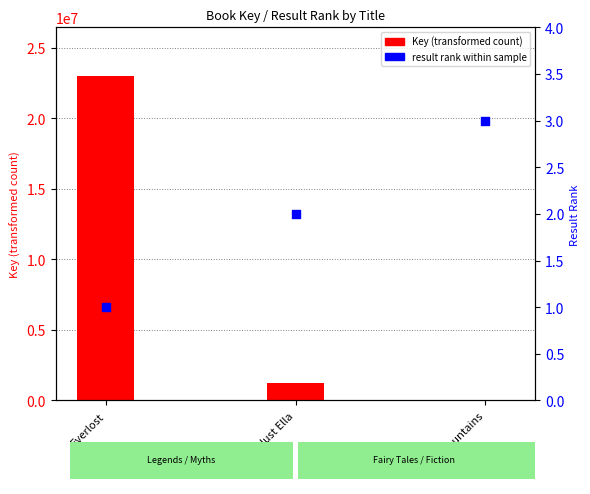

What is the total value across all series at Everlost?

22986368